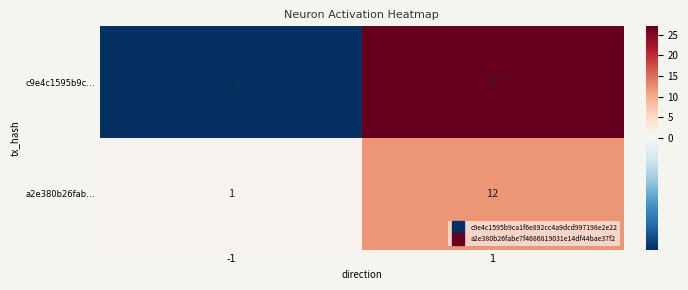

The c9e4c1595b9c… series shows 0 at -1. True or false?

False